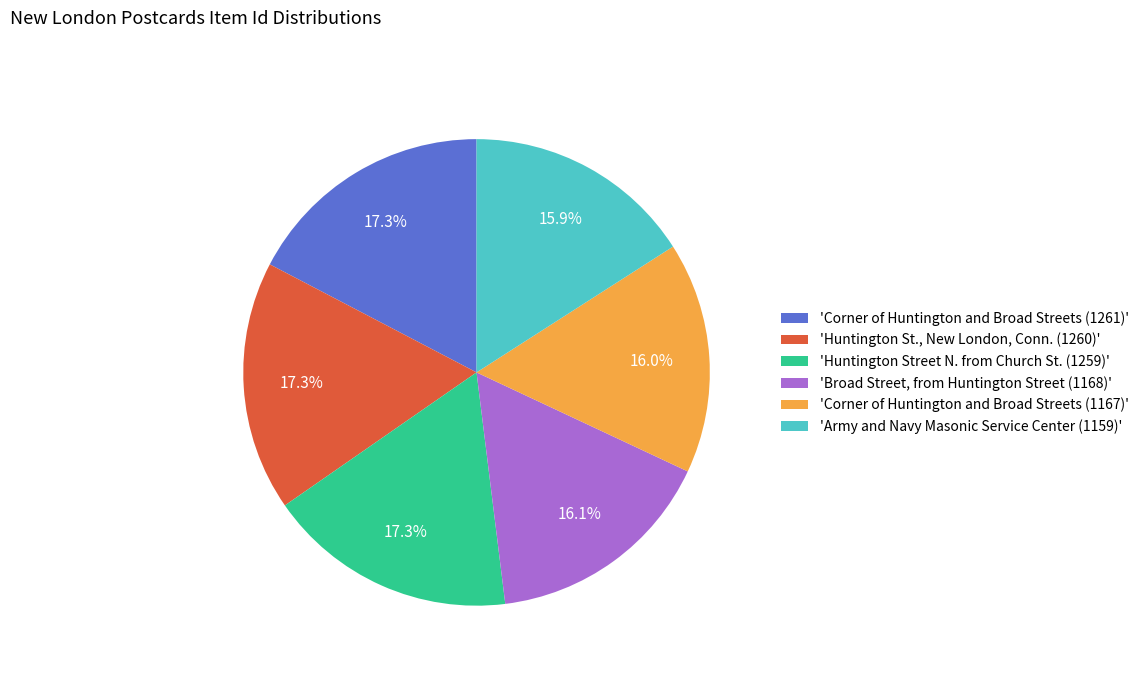

Does 'Corner of Huntington and Broad Streets (1167)' represent more than half of the total?

No